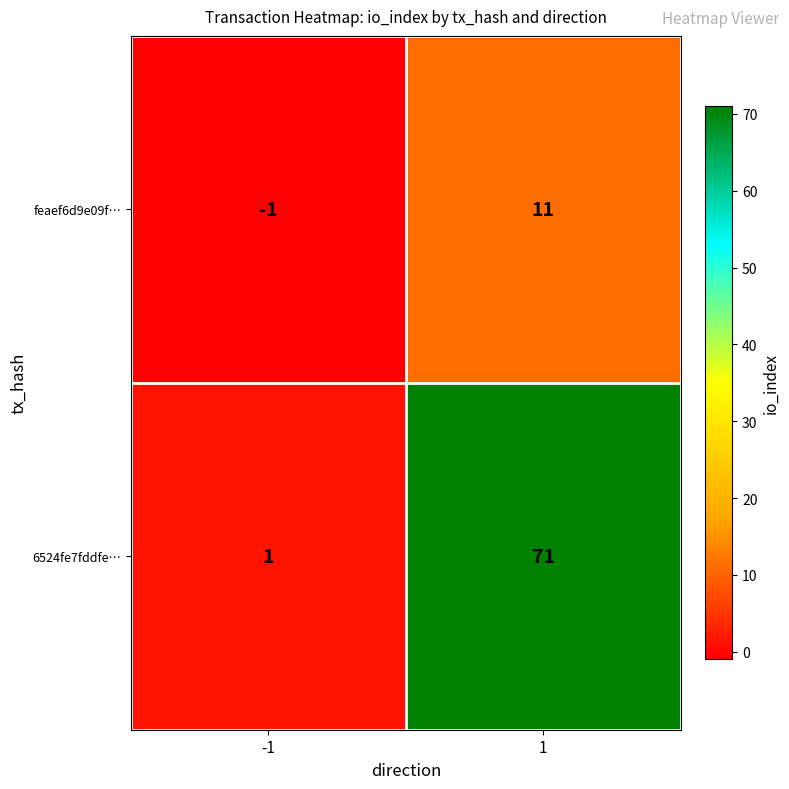

Reading left to right, list all the values displayed in this chart.

feaef6d9e09f…: -1	11
6524fe7fddfe…: 1	71